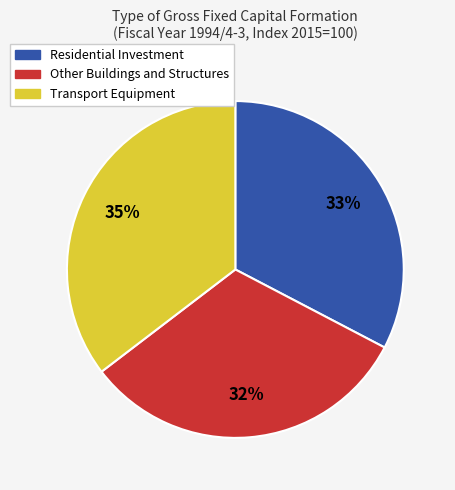

Rank the categories by value from lowest to highest.

Other Buildings and Structures, Residential Investment, Transport Equipment